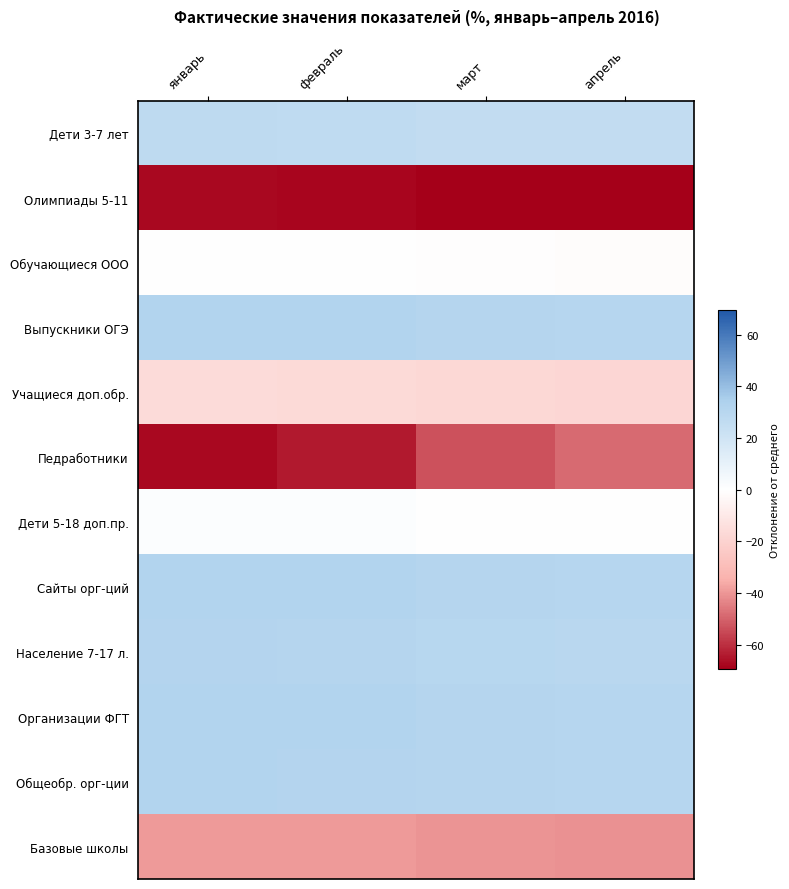

Rank the series by their maximum value, from lowest to highest.

Олимпиады 5-11, Педработники, Базовые школы, Учащиеся доп.обр., Обучающиеся ООО, Дети 5-18 доп.пр., Дети 3-7 лет, Население 7-17 л., Общеобр. орг-ции, Выпускники ОГЭ, Сайты орг-ций, Организации ФГТ